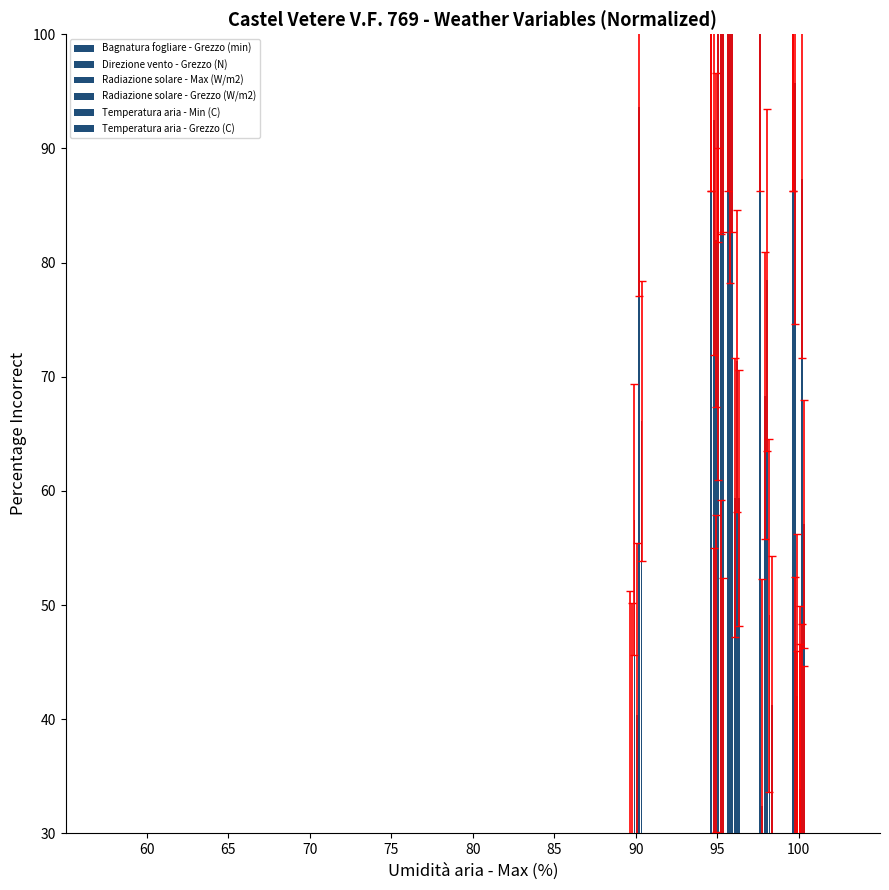

What is the value of the Direzione vento - Grezzo (N) bar at the 1st from the left?

30.0